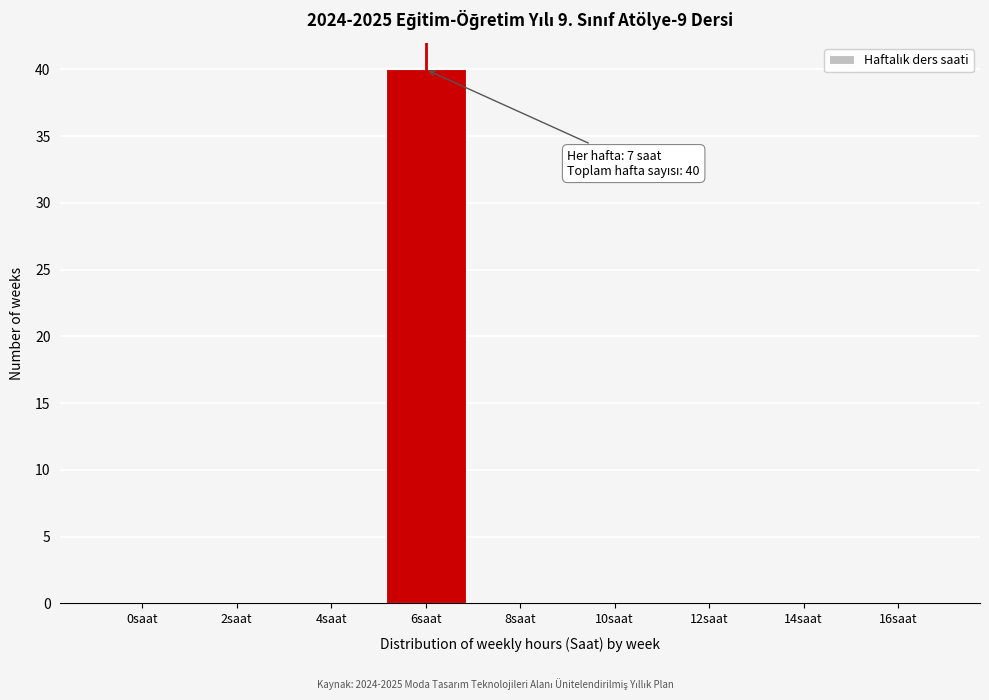

The value at 12saat is 0. True or false?

True